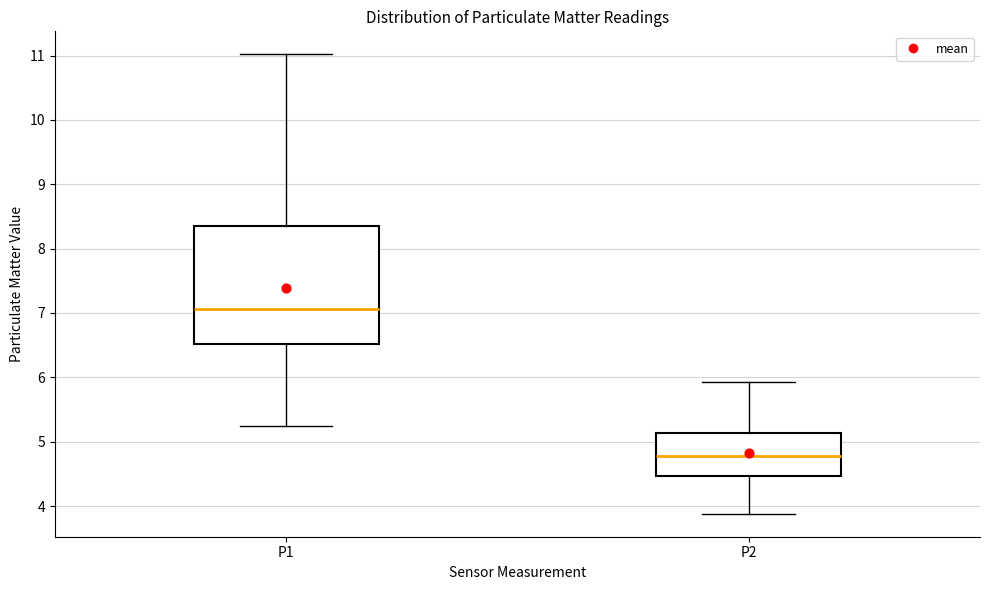

Comparing the boxes themselves (not the whiskers), which one is the tallest?

P1